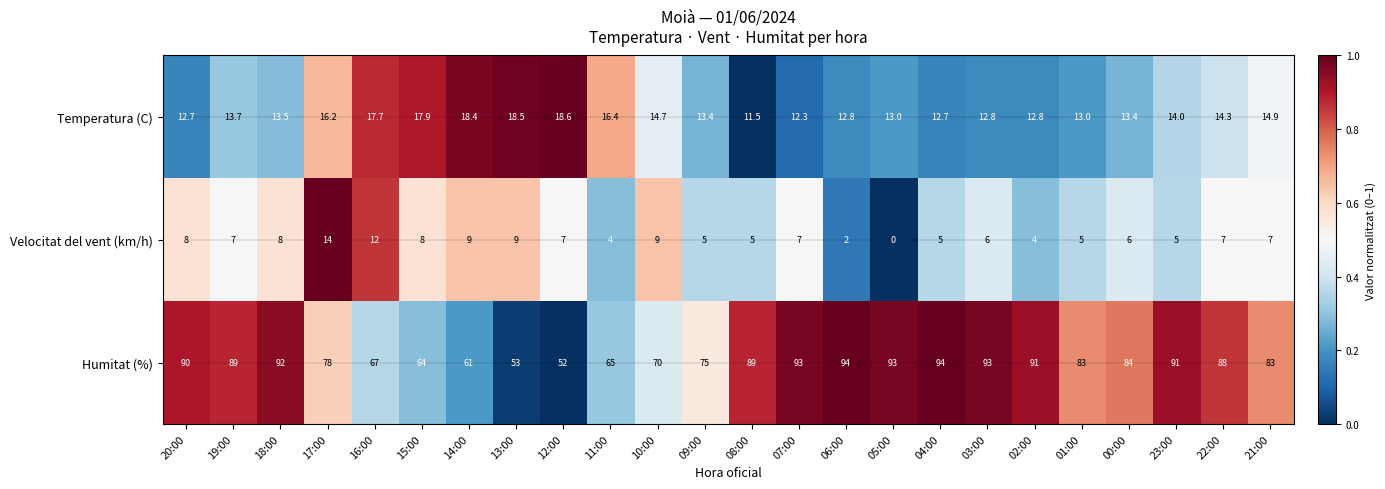

What is the difference between the Humitat (%) values at 00:00 and 15:00?

20.0